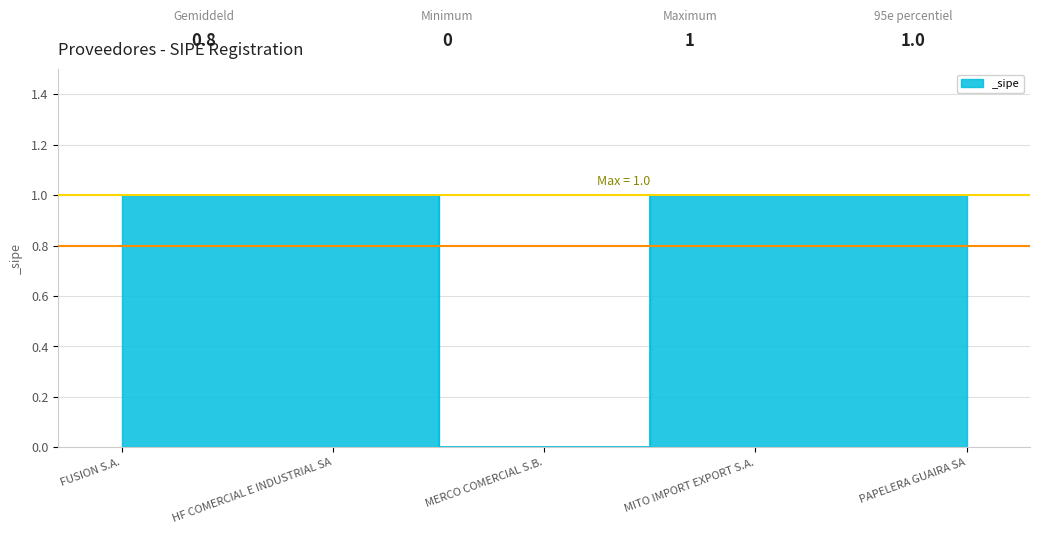

The chart shows a value of 1 at PAPELERA GUAIRA SA. True or false?

True